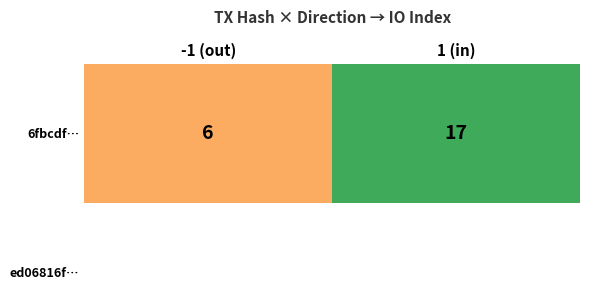

Where is the data nearest to the value 11?

-1 (out)